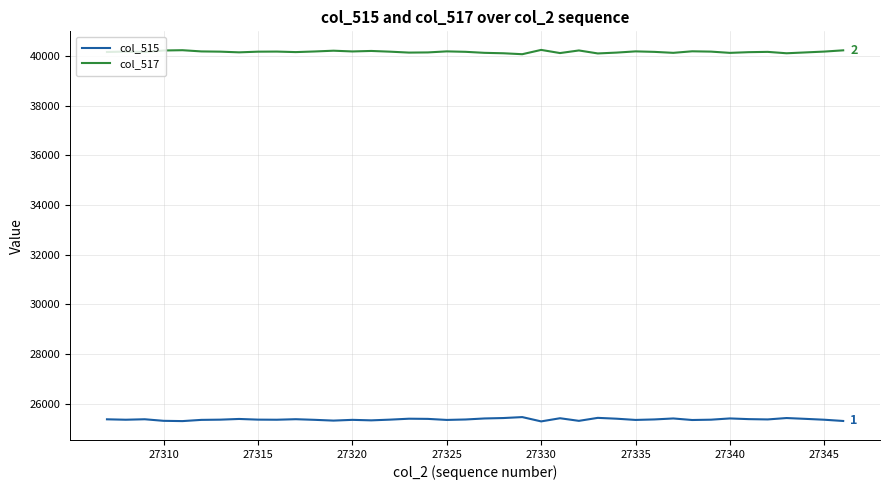

What is the maximum value for col_517?

40236